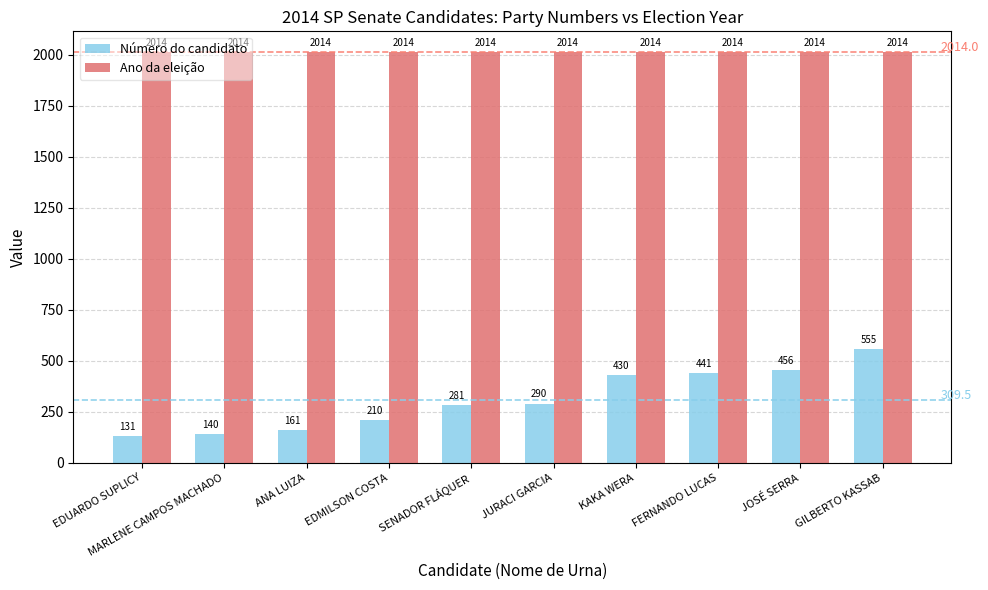

Reading left to right, what are all the values shown in this chart?

Número do candidato: EDUARDO SUPLICY=131	MARLENE CAMPOS MACHADO=140	ANA LUIZA=161	EDMILSON COSTA=210	SENADOR FLÁQUER=281	JURACI GARCIA=290	KAKA WERA=430	FERNANDO LUCAS=441	JOSÉ SERRA=456	GILBERTO KASSAB=555
Ano da eleição: EDUARDO SUPLICY=2014	MARLENE CAMPOS MACHADO=2014	ANA LUIZA=2014	EDMILSON COSTA=2014	SENADOR FLÁQUER=2014	JURACI GARCIA=2014	KAKA WERA=2014	FERNANDO LUCAS=2014	JOSÉ SERRA=2014	GILBERTO KASSAB=2014